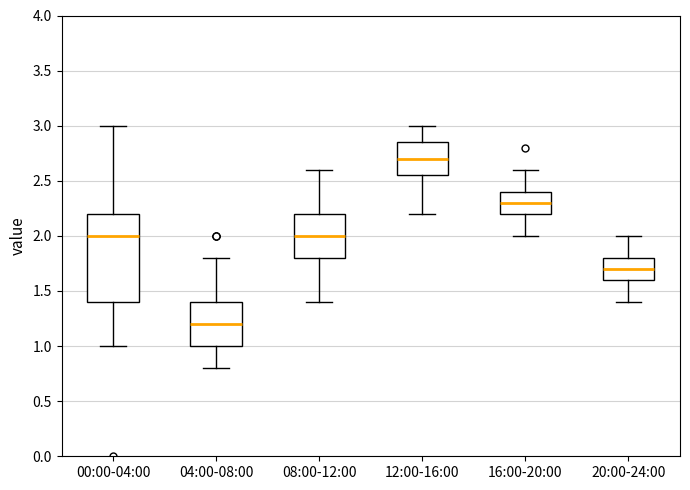

Which box has the highest median line?

12:00-16:00